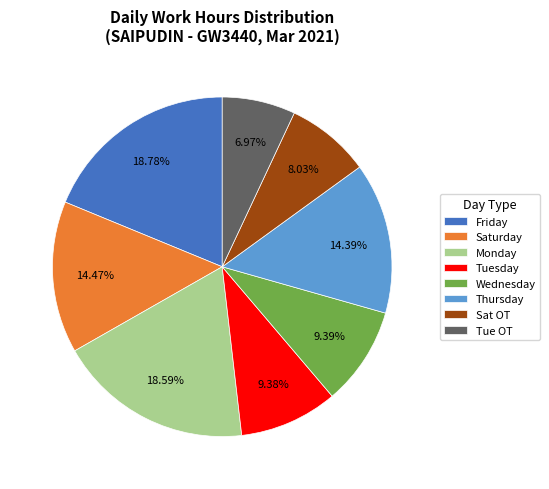

Does Tue OT represent more than half of the total?

No